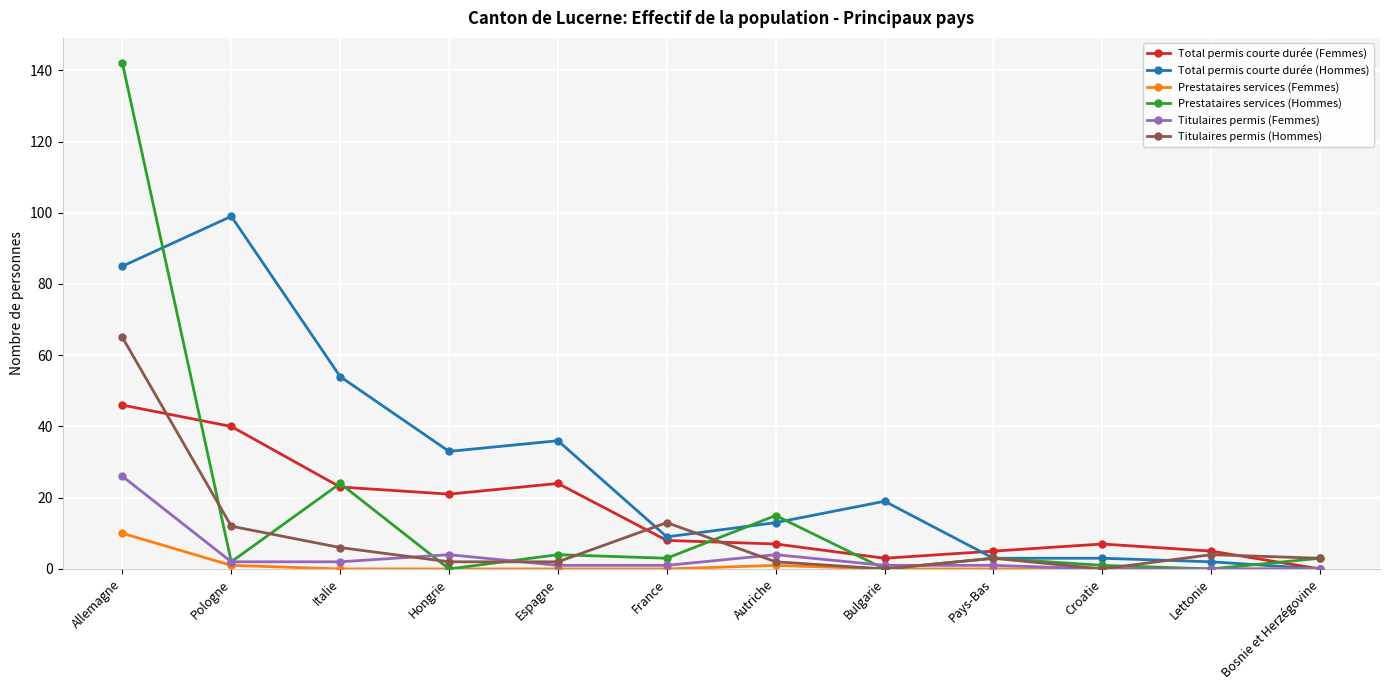

What is the label of the 5th point from the left?

Espagne